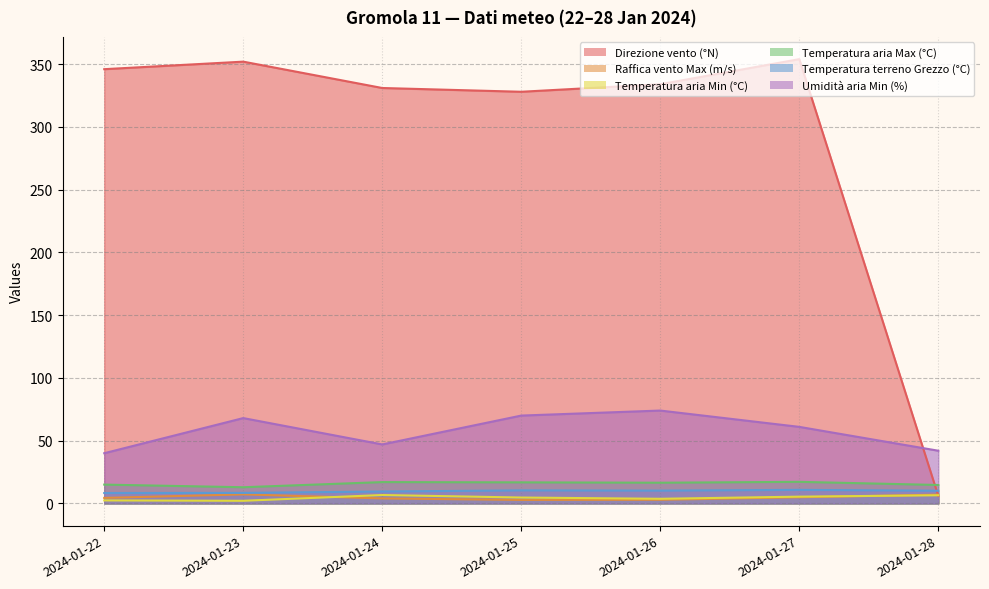

Is it true that Temperatura aria Max (°C) equals 19.1 at 2024-01-23?

False